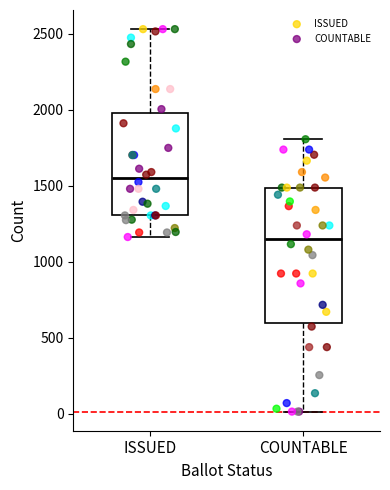

Which box is the tallest, from its lower edge to its upper edge?

COUNTABLE